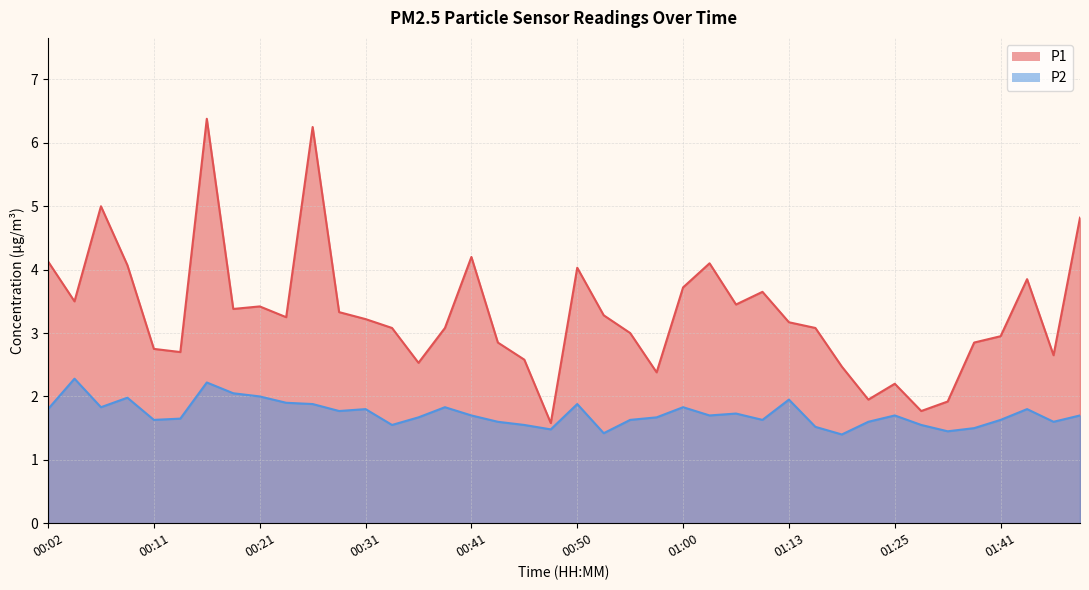

Which series changed the most between 00:11 and 00:41?

P1